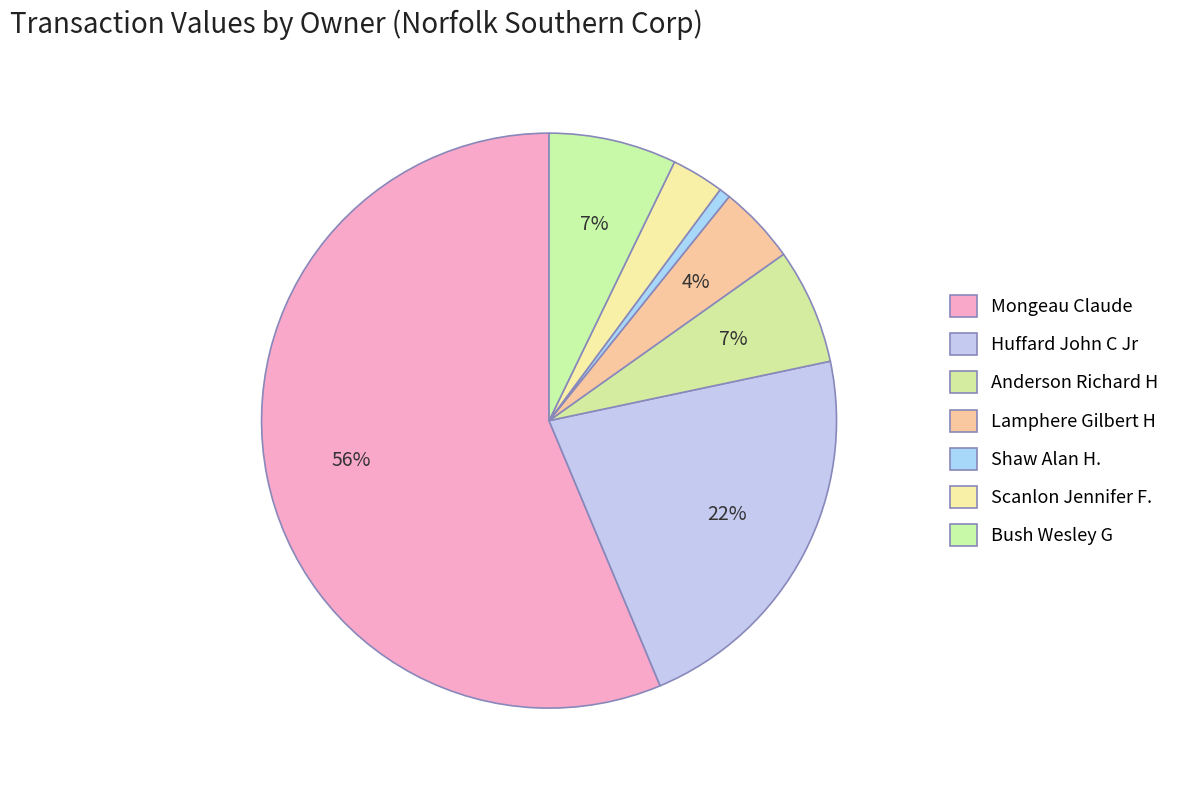

How many slices are in this pie chart?

7